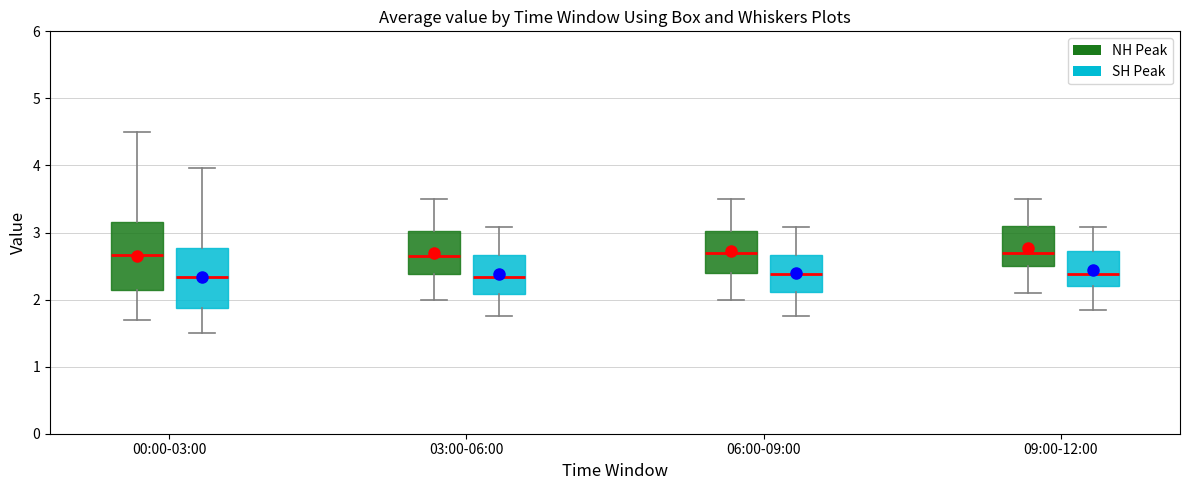

Reading left to right, read every box against the y-axis: the position of its median line, the range the box covers, and the ends of its whiskers. The values are not printed on the chart, so give them approximately, as read against the axis.

00:00-03:00 (NH Peak): median 2.7, box 2.1 to 3.2, whiskers 1.7 to 4.5
00:00-03:00 (SH Peak): median 2.3, box 1.9 to 2.8, whiskers 1.5 to 4.0
03:00-06:00 (NH Peak): median 2.7, box 2.4 to 3.0, whiskers 2.0 to 3.5
03:00-06:00 (SH Peak): median 2.3, box 2.1 to 2.7, whiskers 1.8 to 3.1
06:00-09:00 (NH Peak): median 2.7, box 2.4 to 3.0, whiskers 2.0 to 3.5
06:00-09:00 (SH Peak): median 2.4, box 2.1 to 2.7, whiskers 1.8 to 3.1
09:00-12:00 (NH Peak): median 2.7, box 2.5 to 3.1, whiskers 2.1 to 3.5
09:00-12:00 (SH Peak): median 2.4, box 2.2 to 2.7, whiskers 1.8 to 3.1